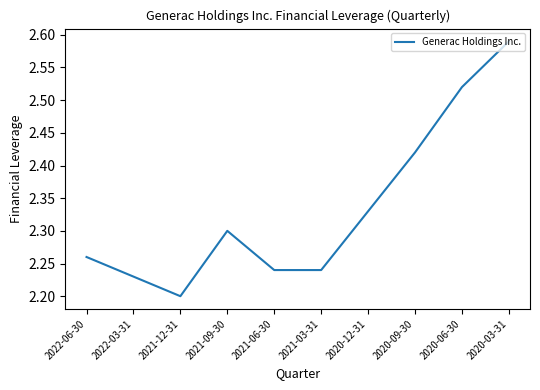

Which category has the highest value across all series?

2020-03-31